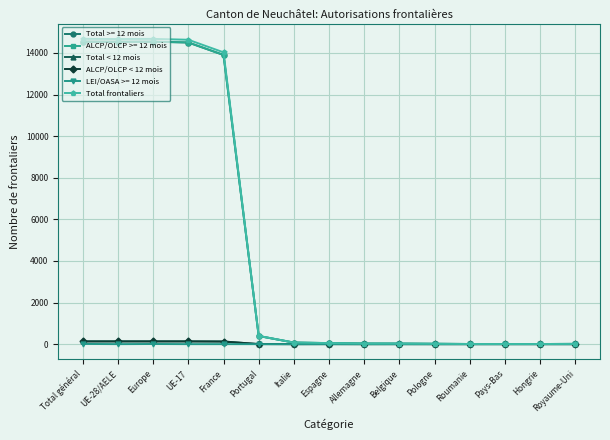

What is the label of the 13th point from the right?

Europe